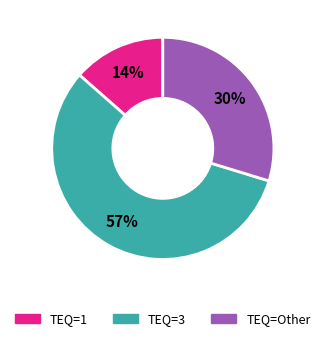

To the nearest percent, what is the difference between the largest and smallest slice percentages?

43%